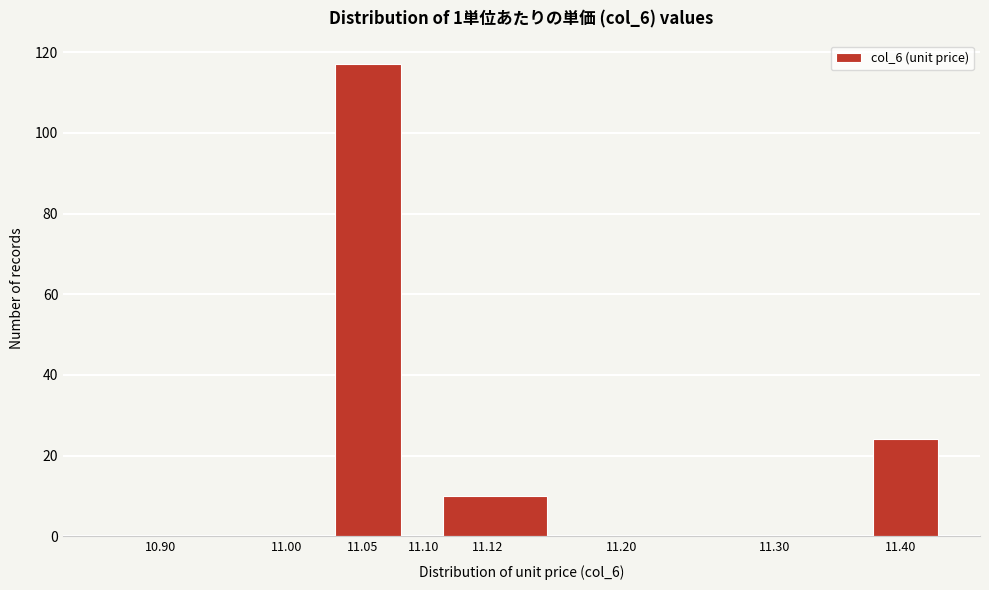

Reading right to left, list all the values displayed in this chart.

11.40=24	11.30=0	11.20=0	11.12=10	11.10=0	11.05=117	11.00=0	10.90=0